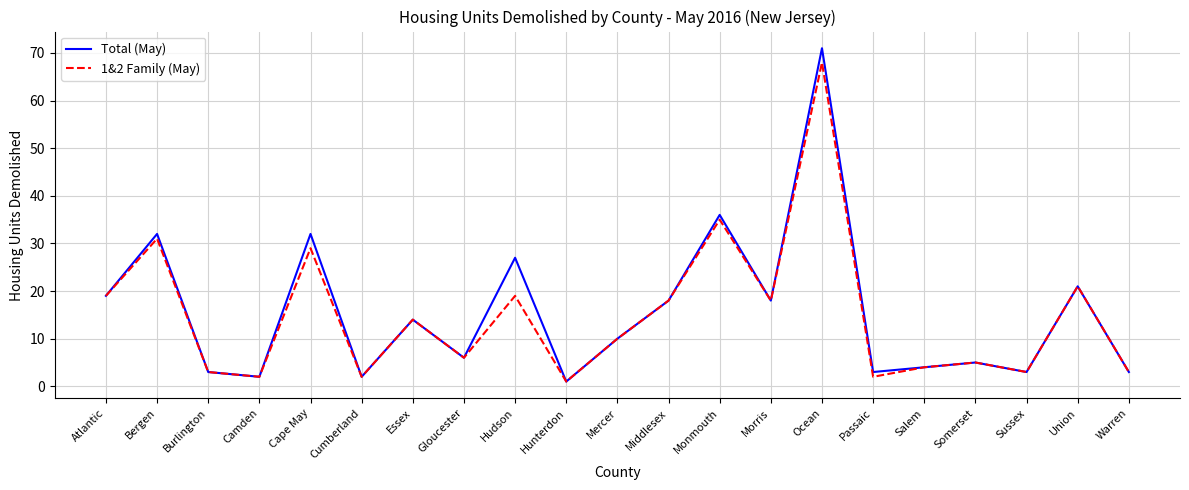

At which label does 1&2 Family (May) first exceed 10?

Atlantic